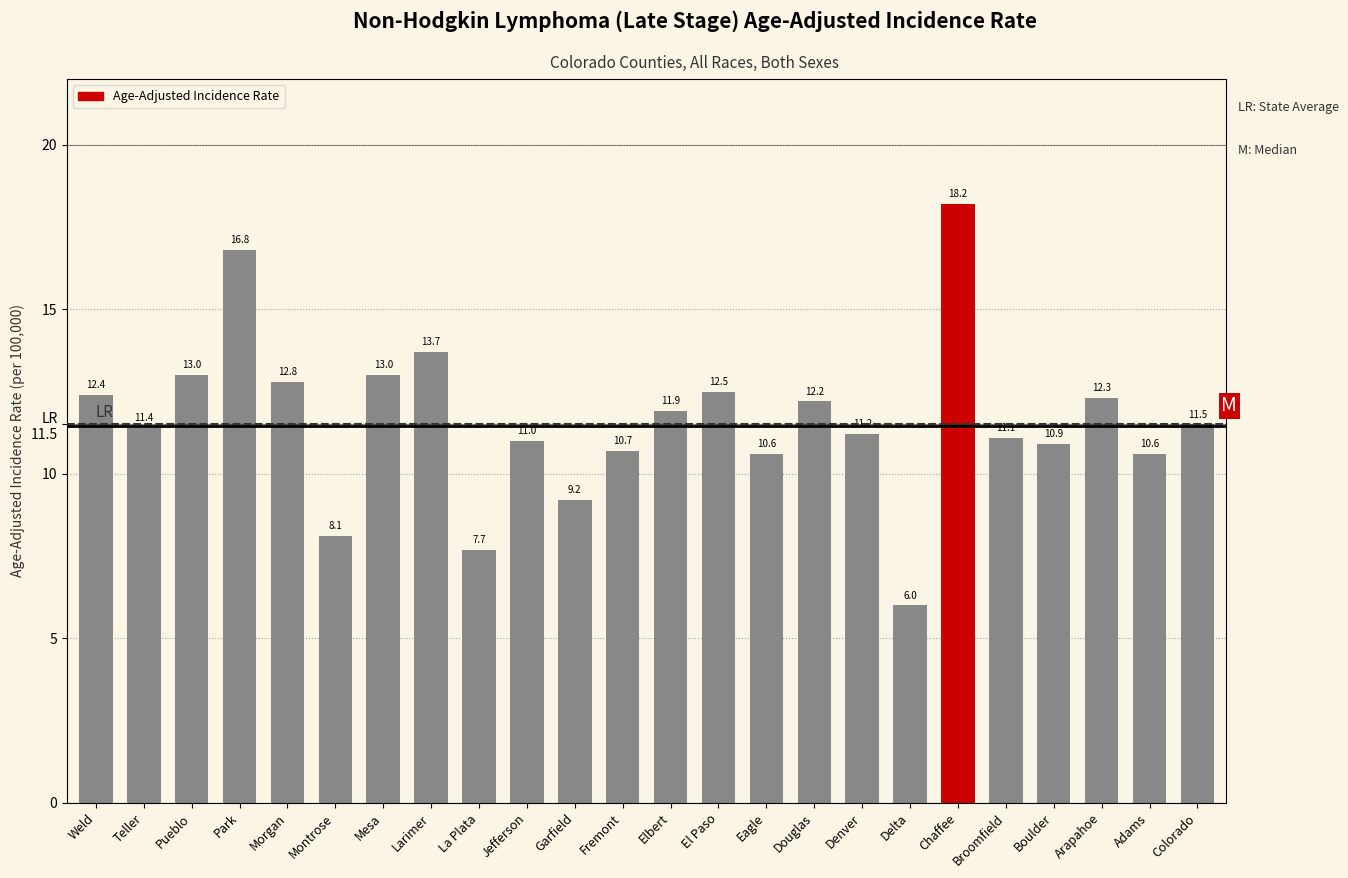

Between La Plata and Arapahoe, which is larger?

Arapahoe